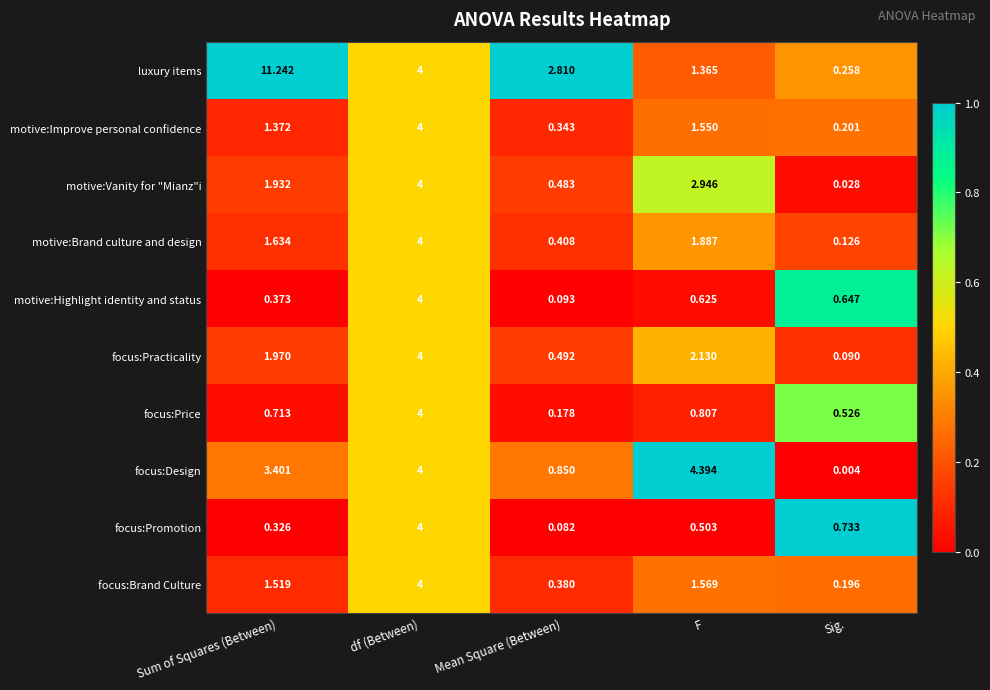

What is the total value across all series at df (Between)?

40.0